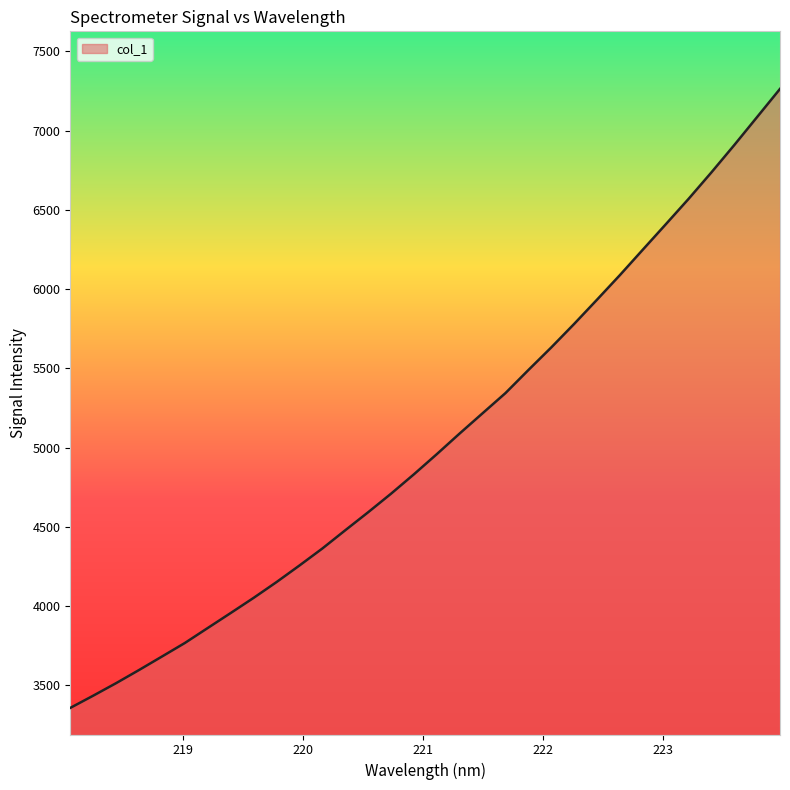

What is the smallest value displayed?

3357.2